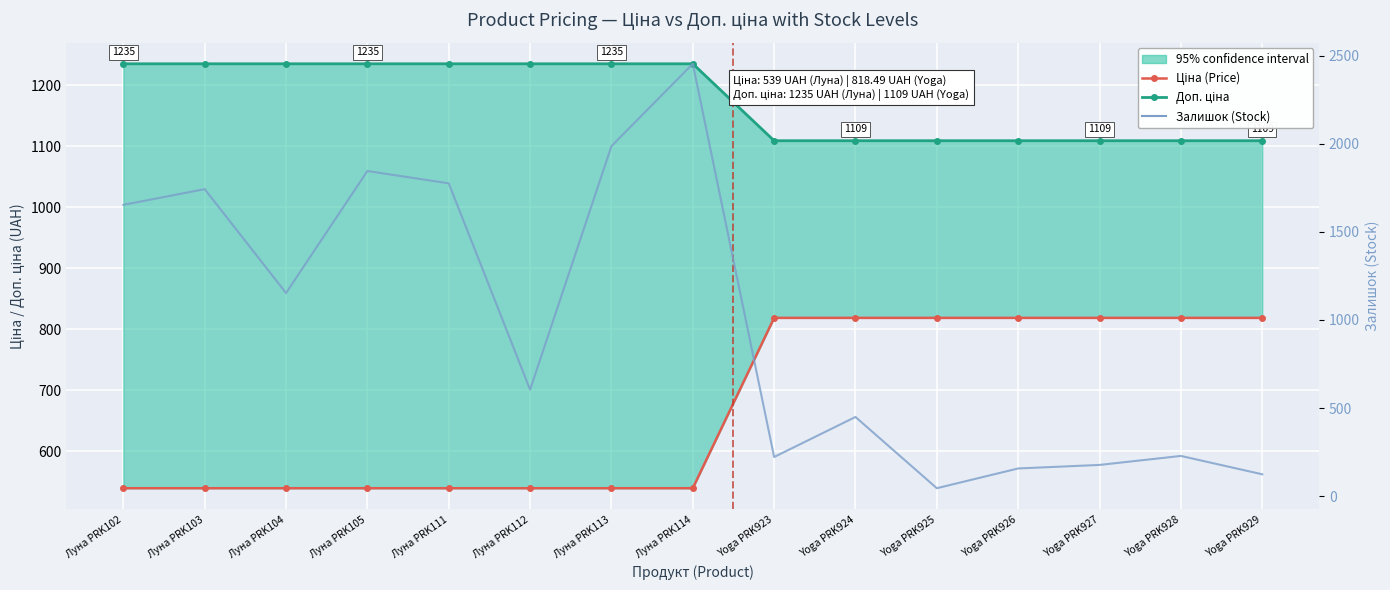

What is the sum of the Доп. ціна (Add. Price) values at Луна PRK104 and Луна PRK111?

2470.8